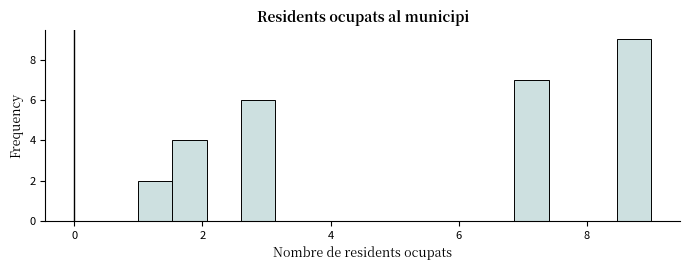

Read against the x-axis, roughly where is the centre of the tallest bar?

8.8